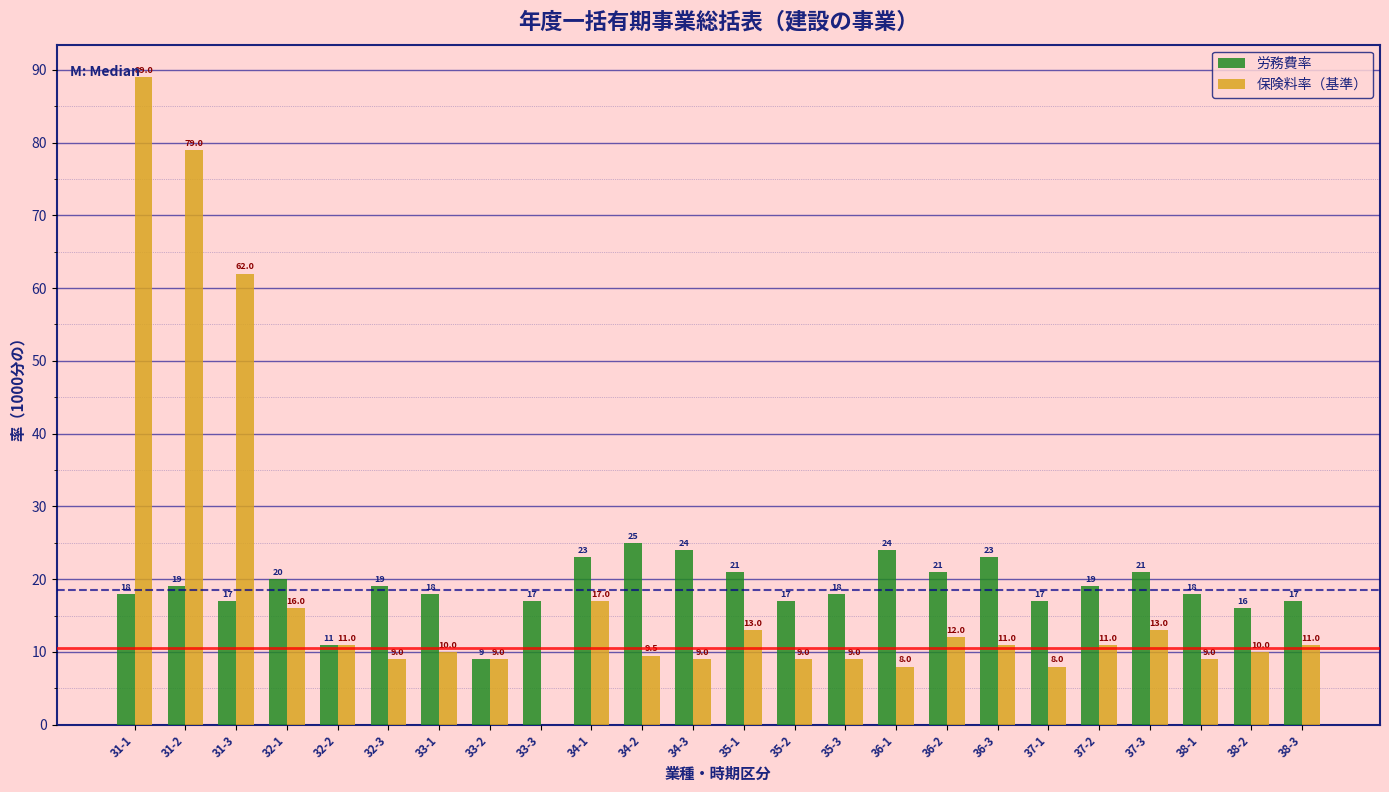

Which series changed the most between 33-2 and 35-1?

労務費率